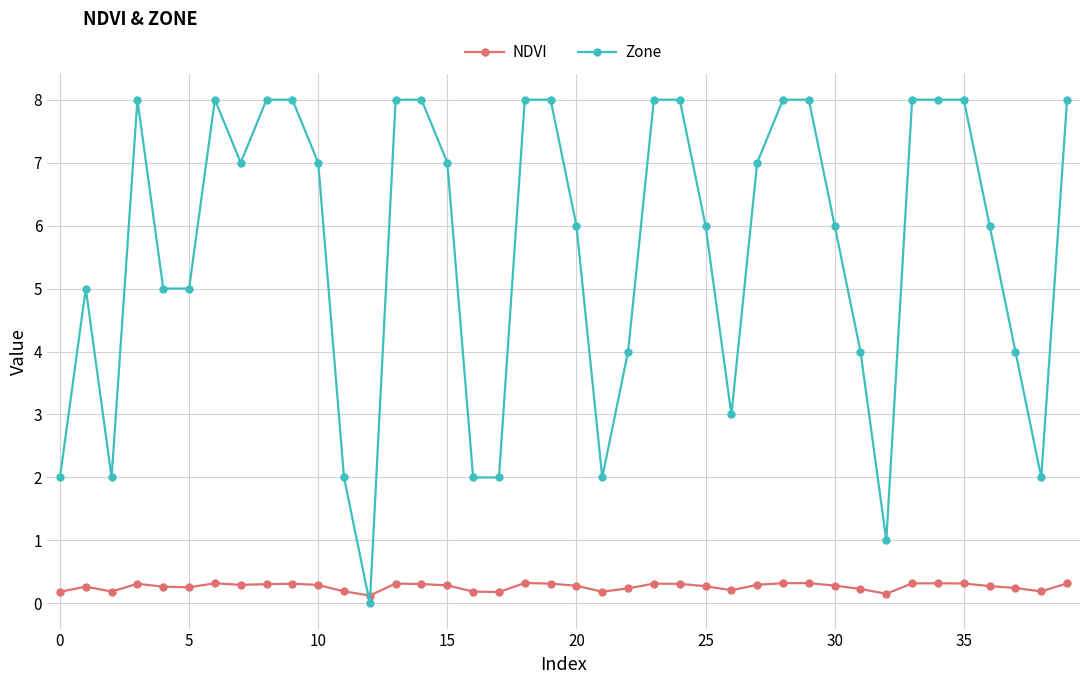

What is the maximum value for Zone?

8.0